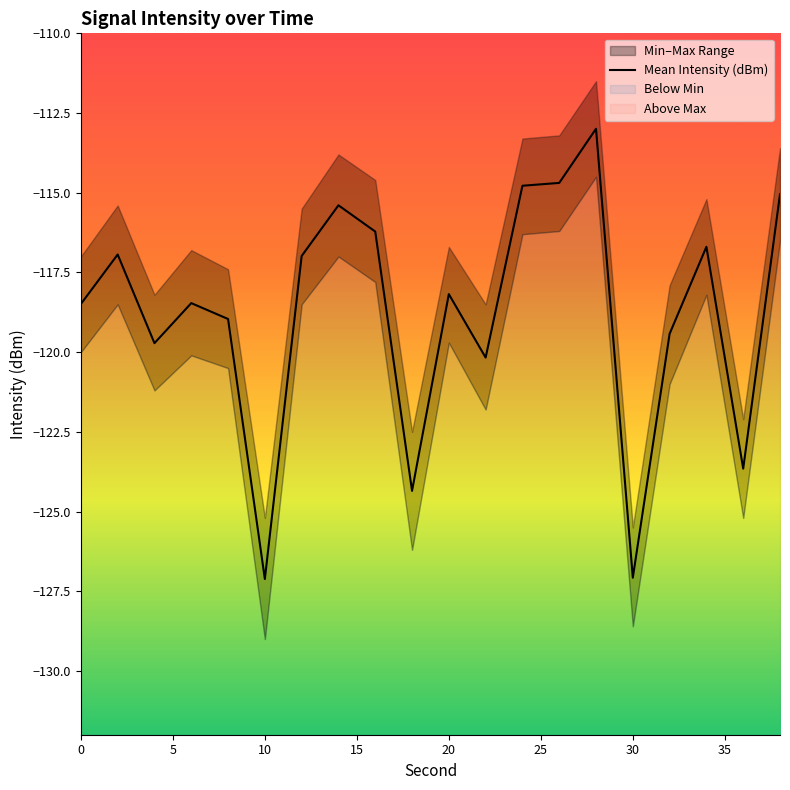

The value of Mean Intensity (dBm) at 20 is -118.2. True or false?

True